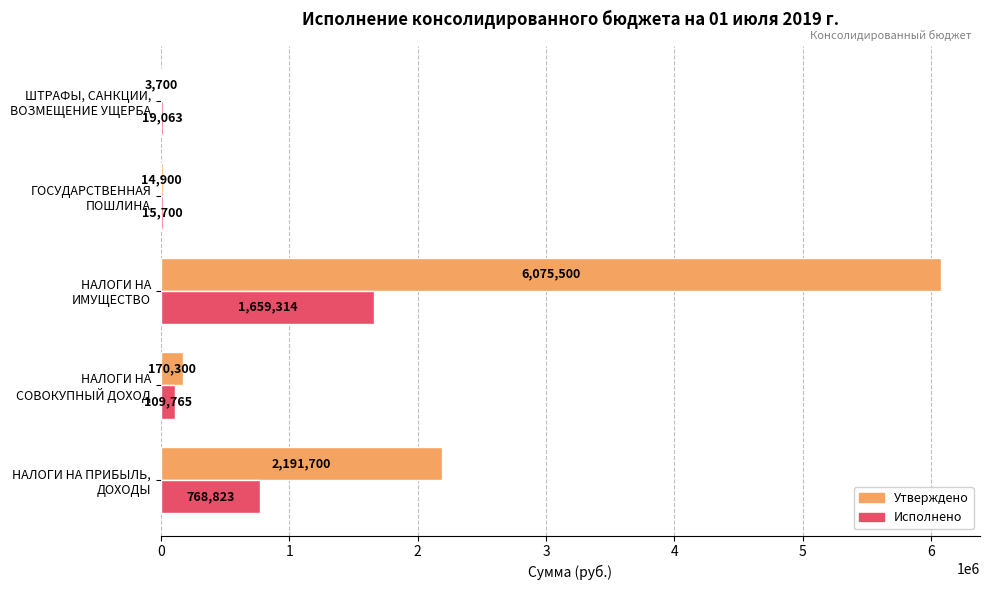

At which category is the sum across all series the highest?

НАЛОГИ НА
ИМУЩЕСТВО